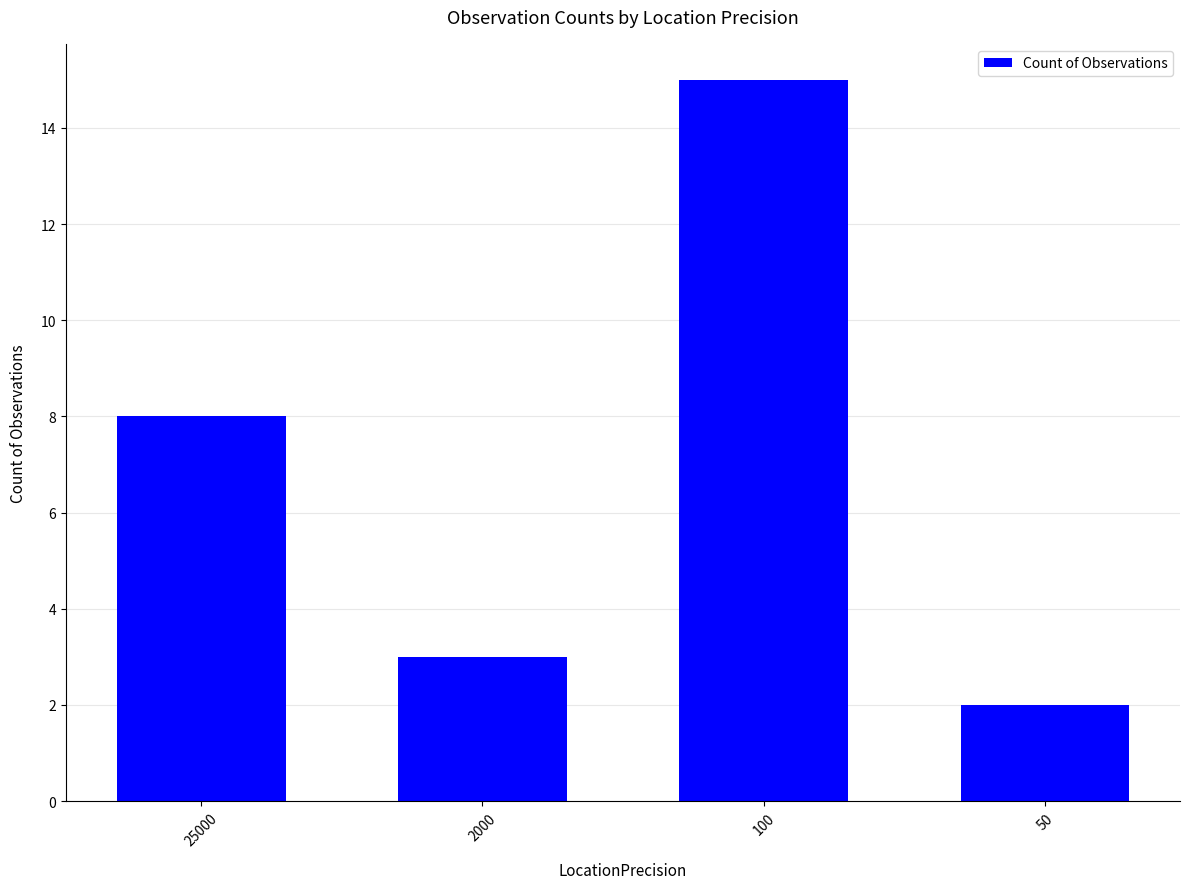

What is the difference between the maximum and second lowest values?

12